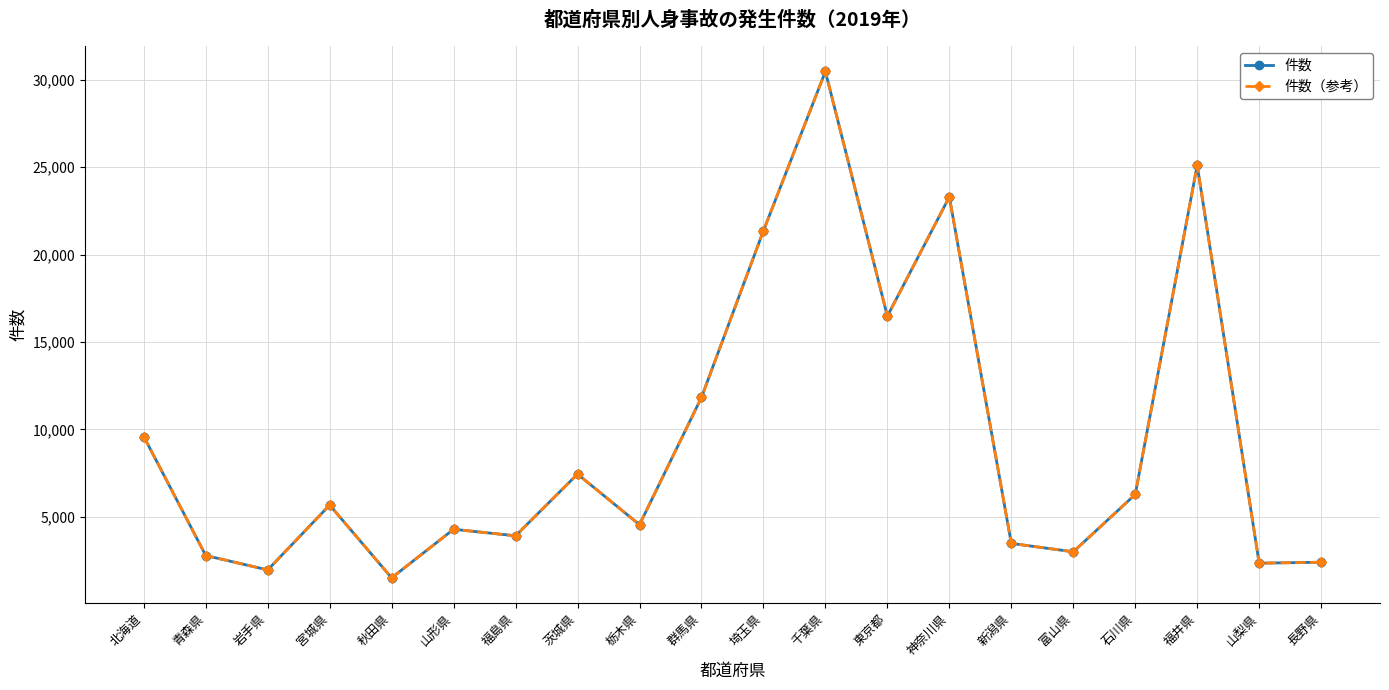

Rank the series at 茨城県 from lowest to highest value.

件数, 件数（参考）